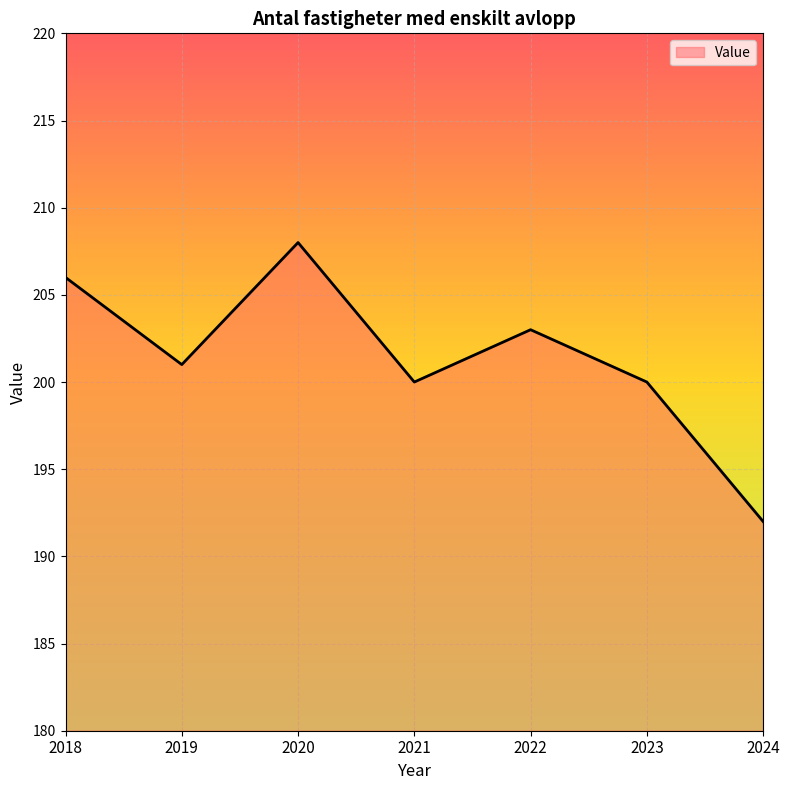

How many lines are shown in the chart?

1